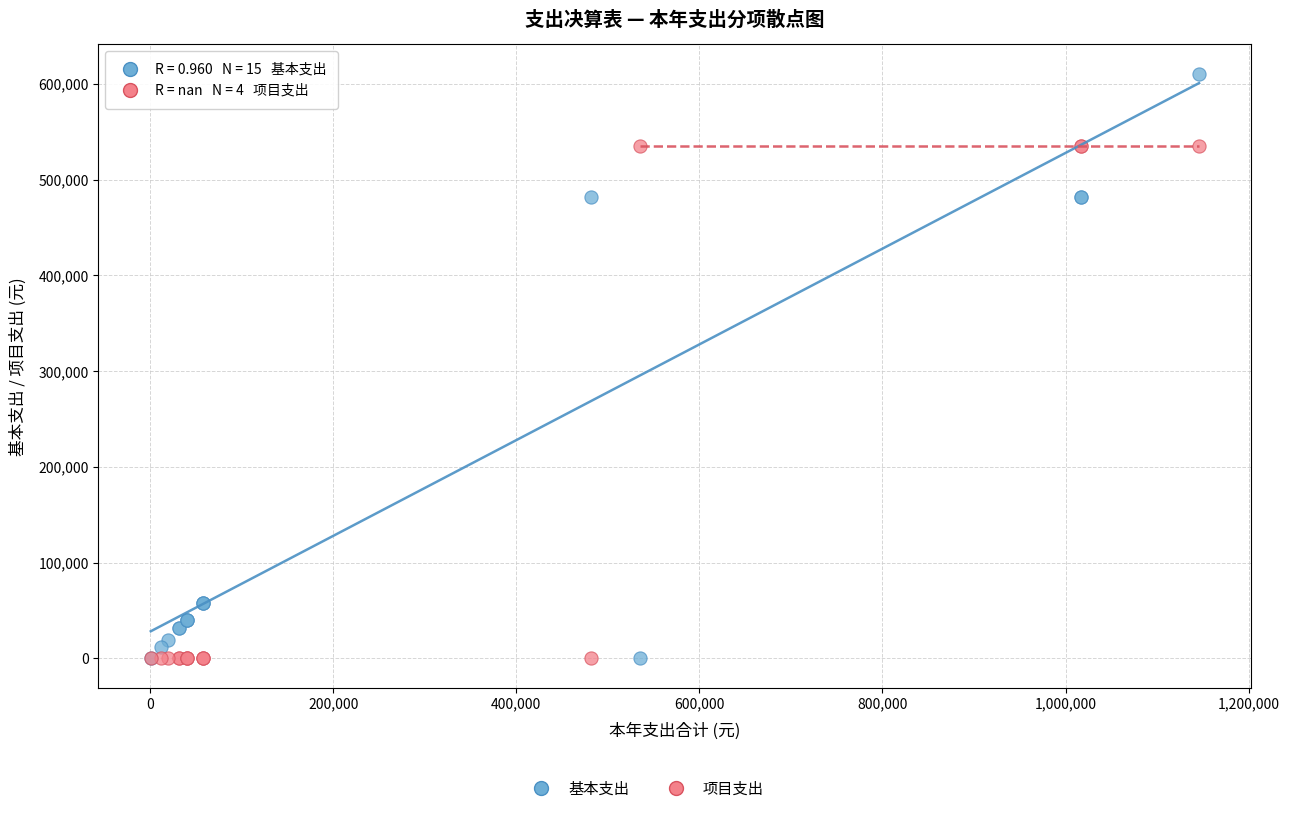

Which series has the widest spread of Y values?

基本支出